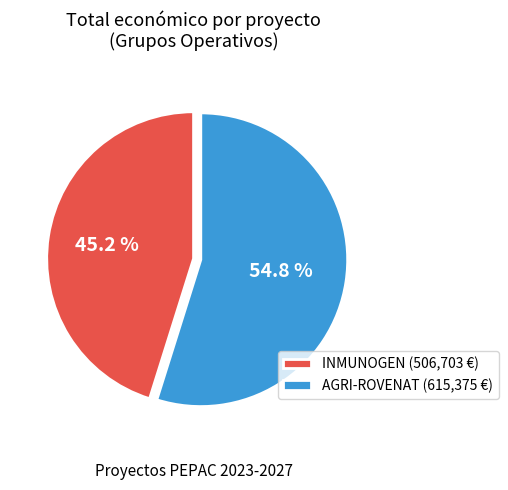

Rank the categories by value from lowest to highest.

INMUNOGEN (506,703 €), AGRI-ROVENAT (615,375 €)